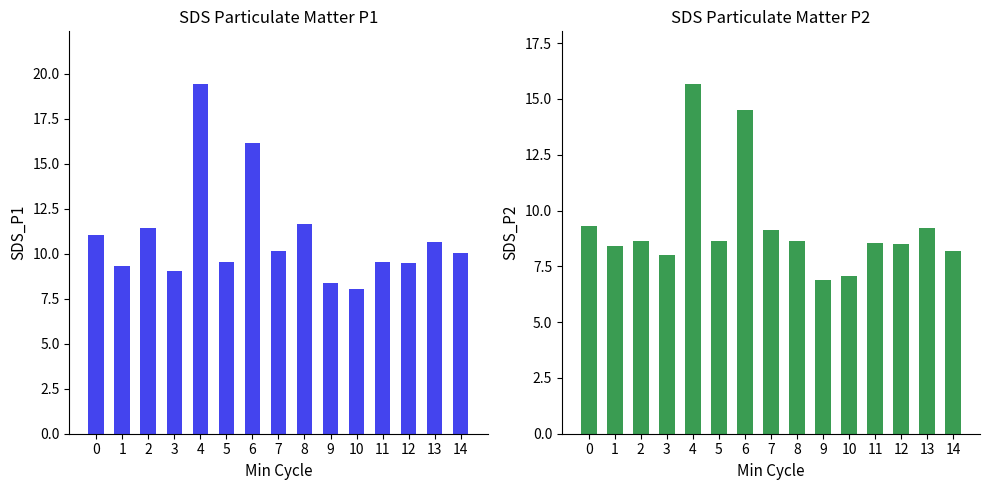

Between 3 and 6, which series saw the biggest shift?

SDS_P1